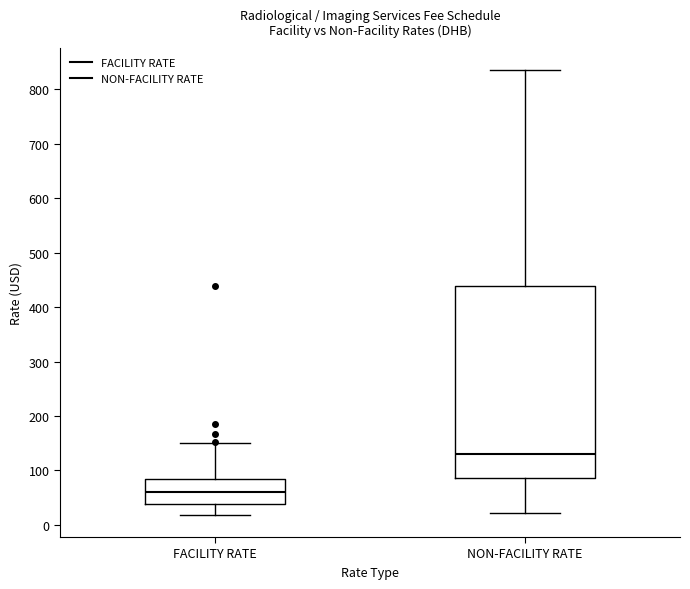

Which box has the lowest median line?

FACILITY RATE